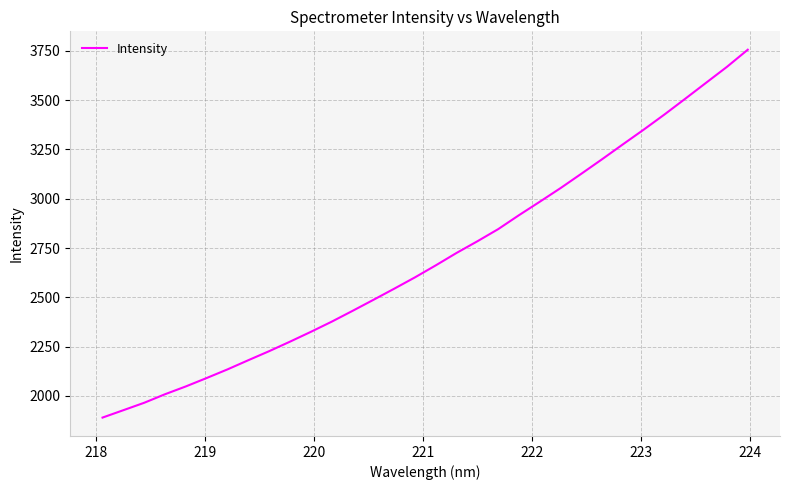

What is the difference between the maximum and minimum values?

1864.5